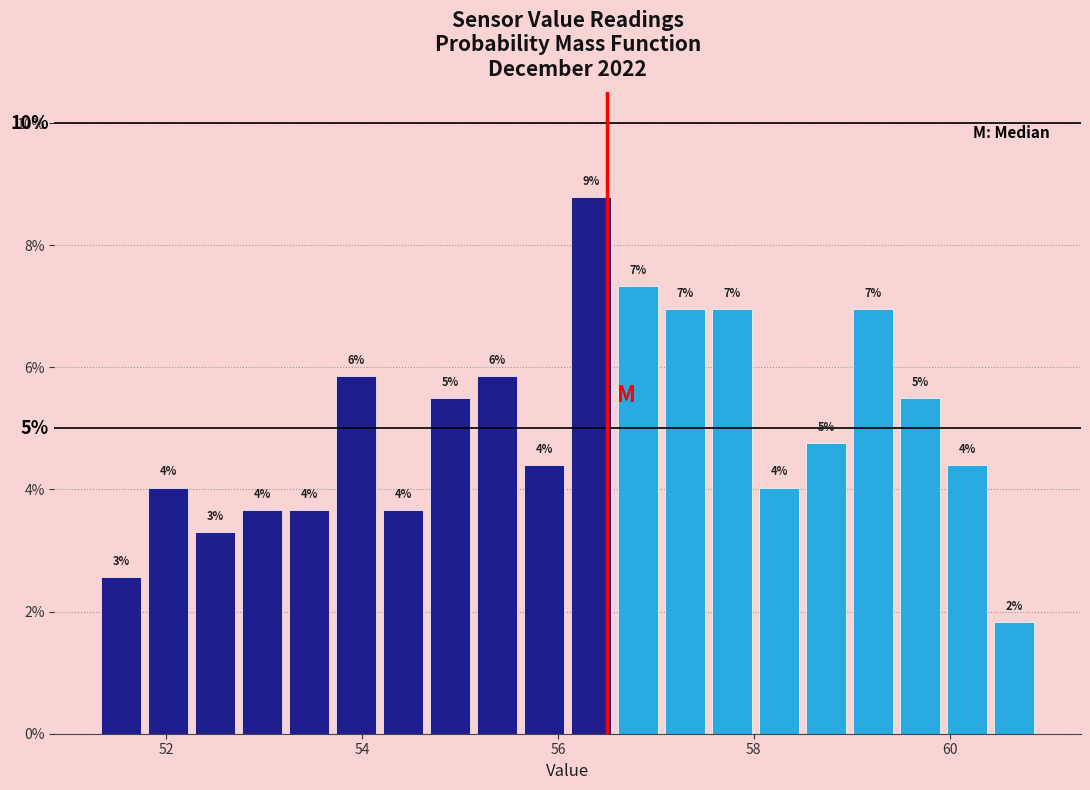

Around what value on the x-axis is the tallest bar? Give the approximate position of its centre, as read against the axis.

56.4